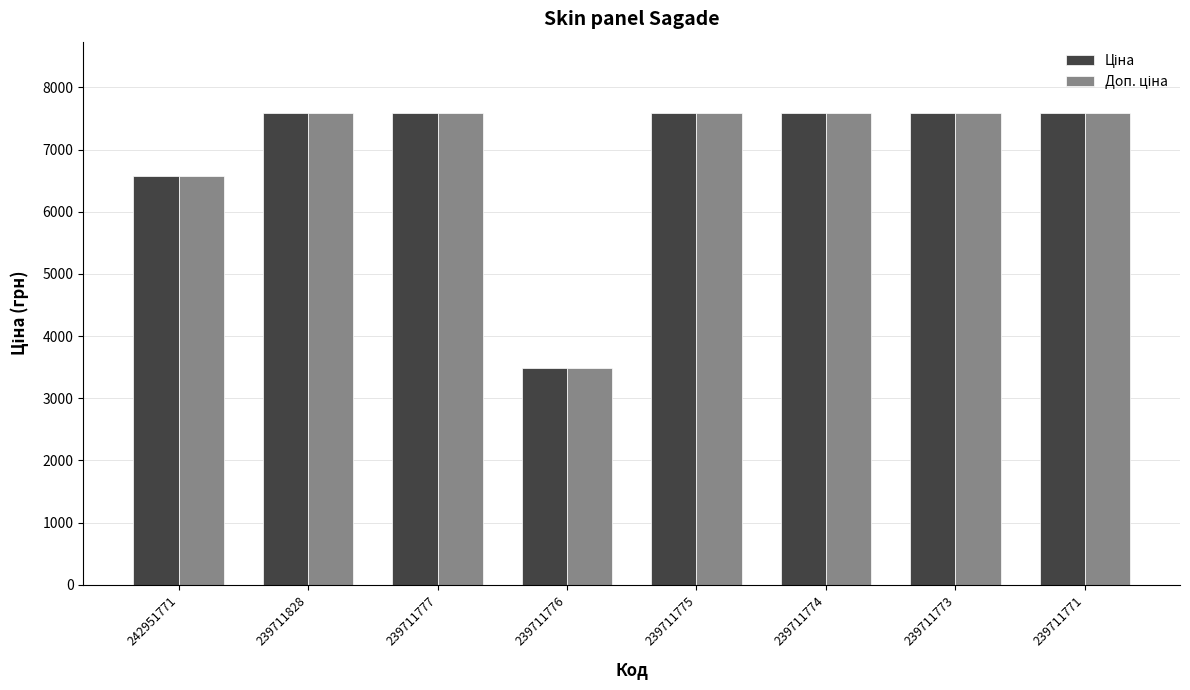

What is the total value across all series at 239711828?

15193.1